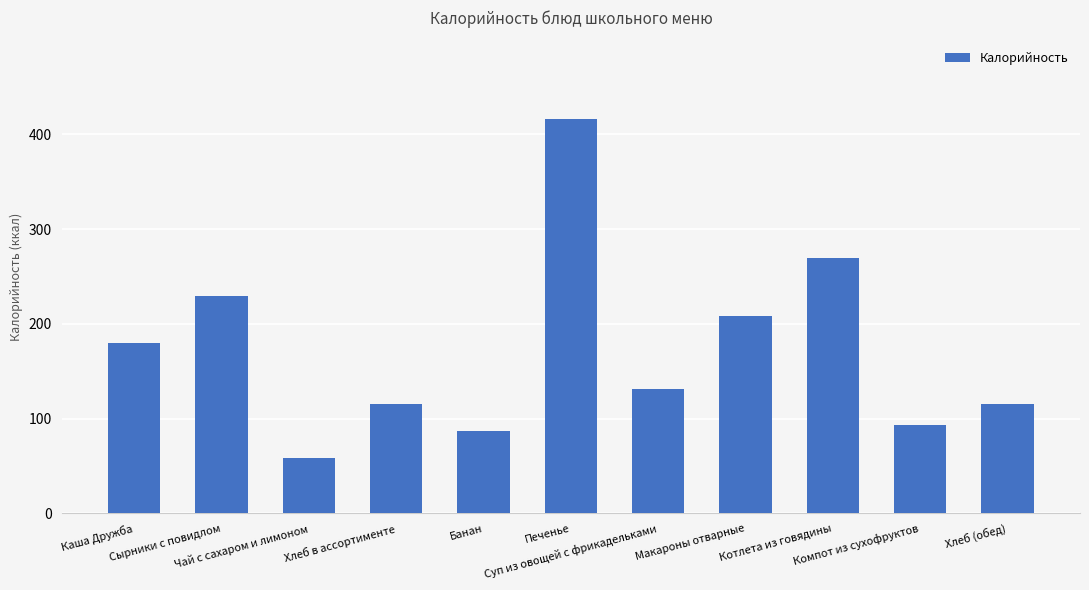

What is the ratio of the value at Чай с сахаром и лимоном to the value at Хлеб (обед)?

0.5